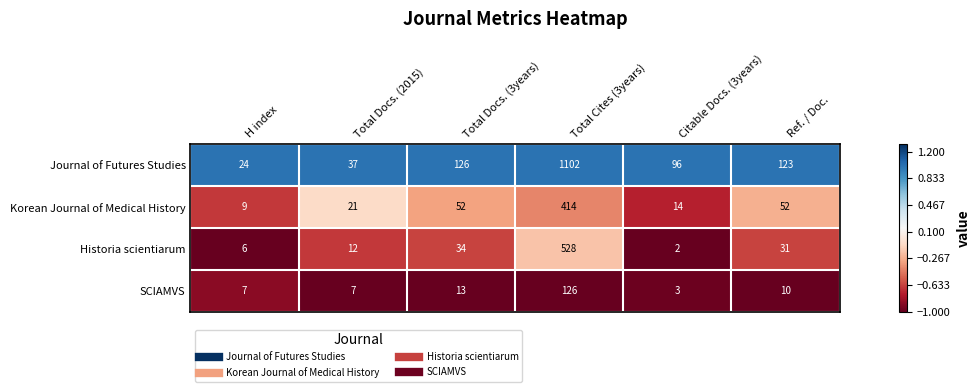

Count the number of categories in the chart.

6